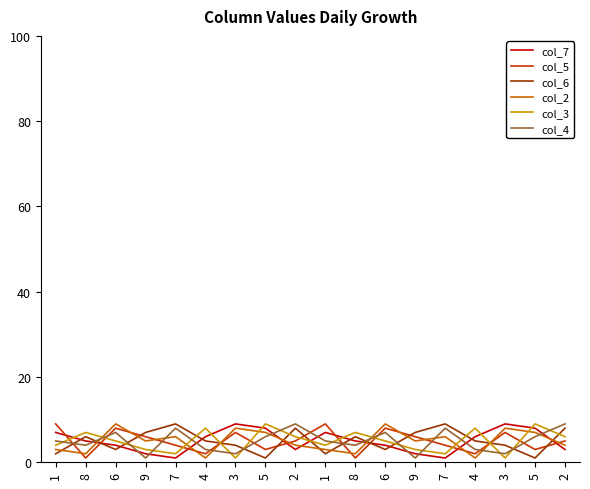

Does the chart have visible grid lines?

No